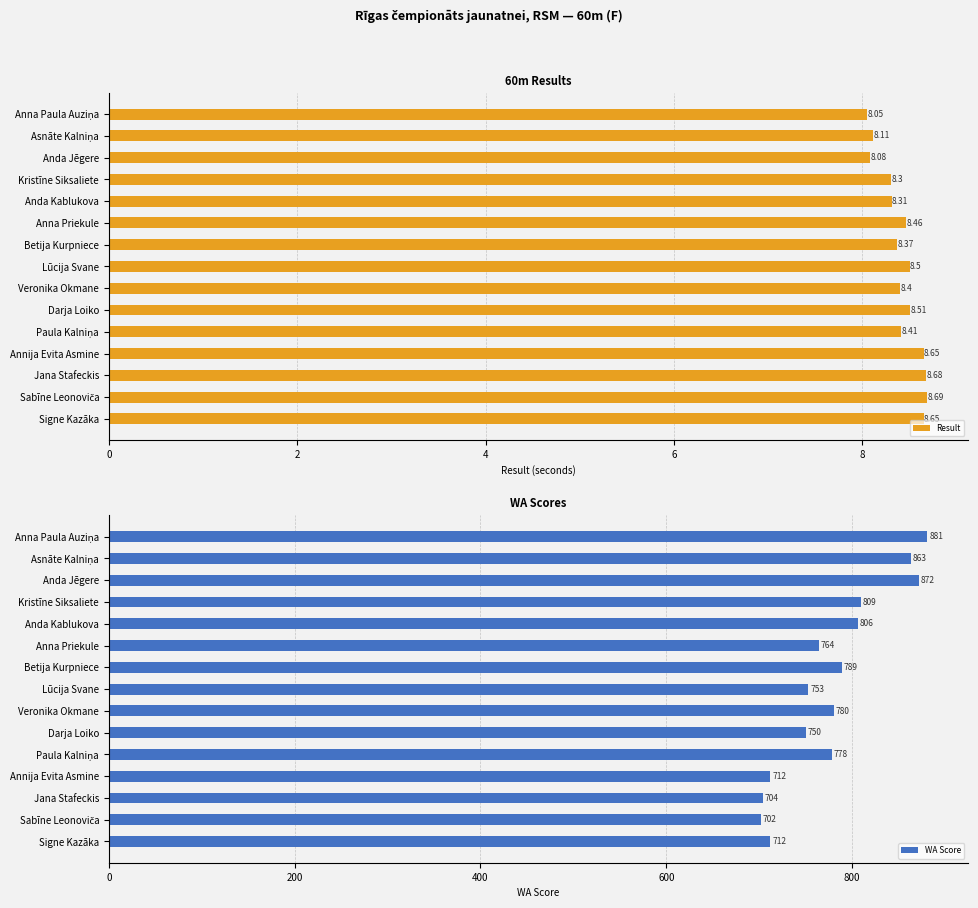

What is the average value of the Result series?

8.4